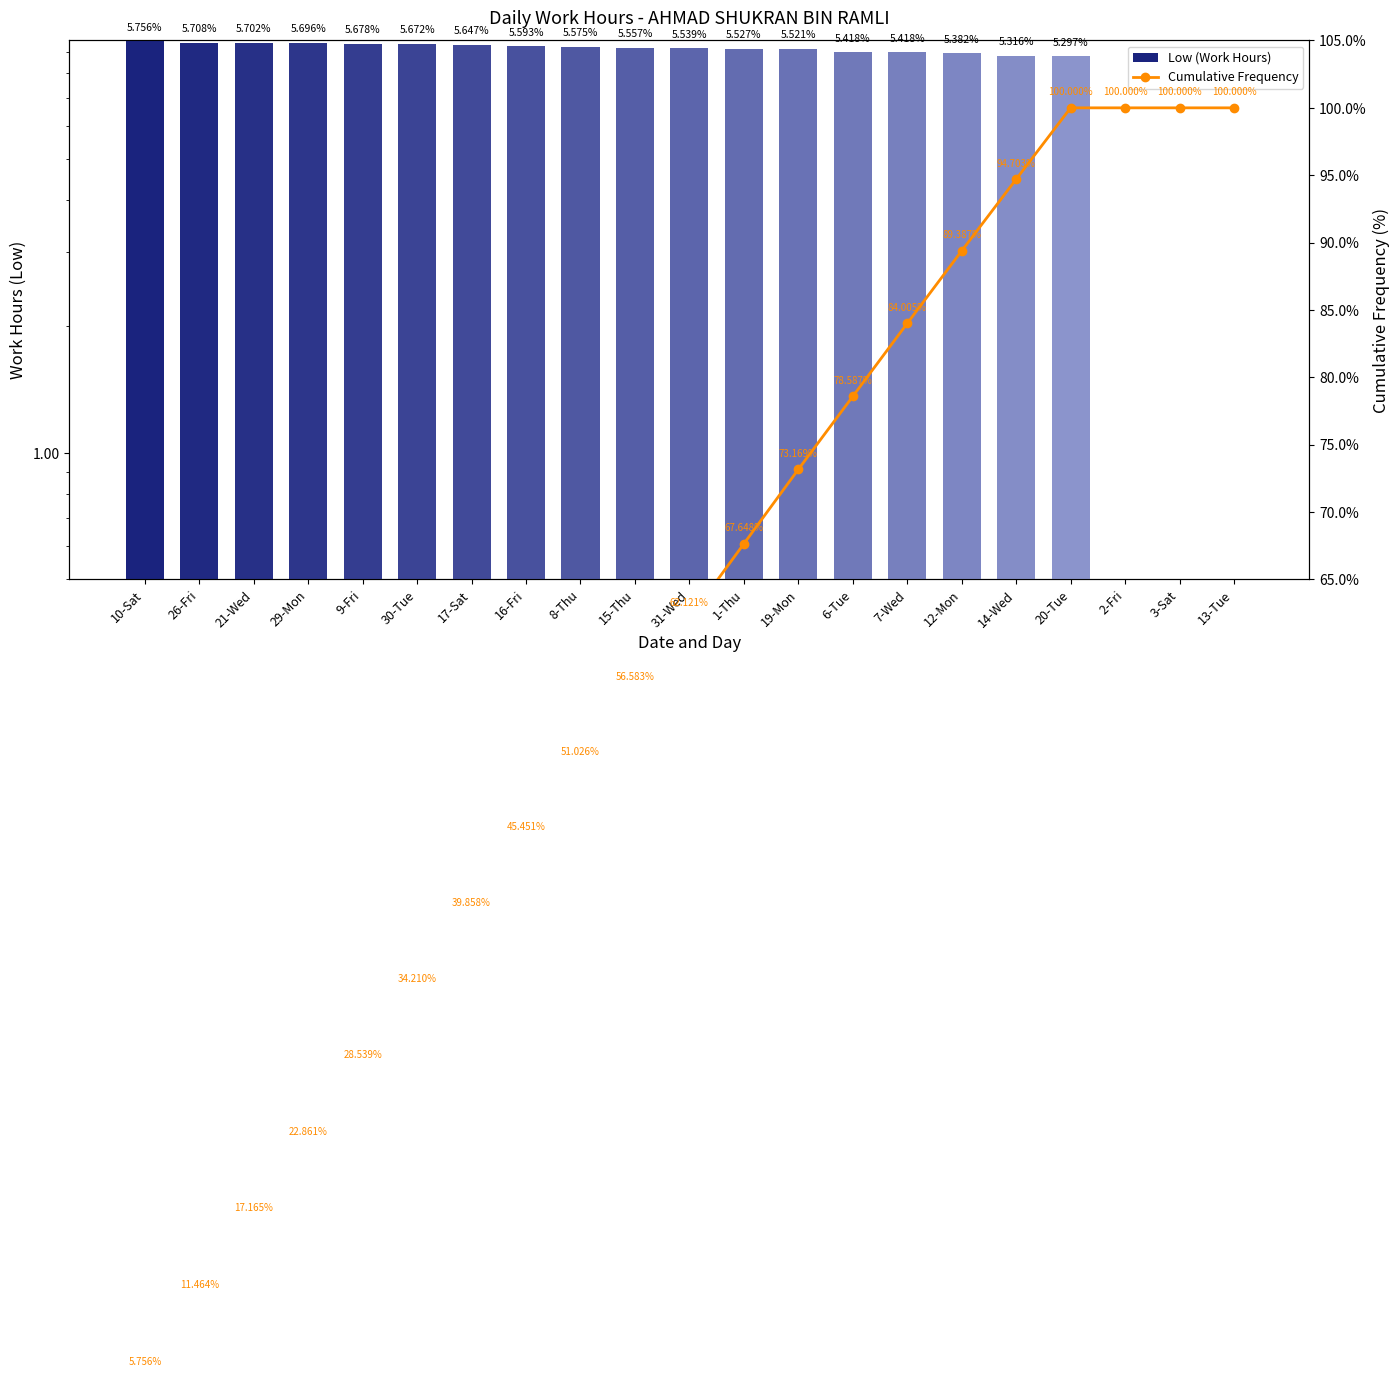

True or false: Low (Work Hours) has a value of 9.5 at 10-Sat.

True